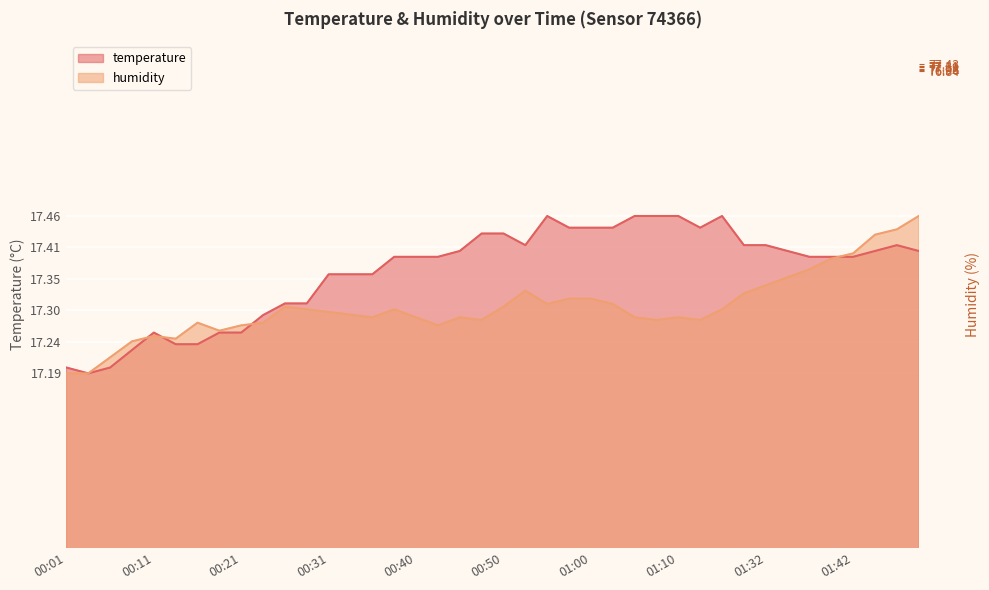

What are all the series names shown in the legend?

temperature, humidity